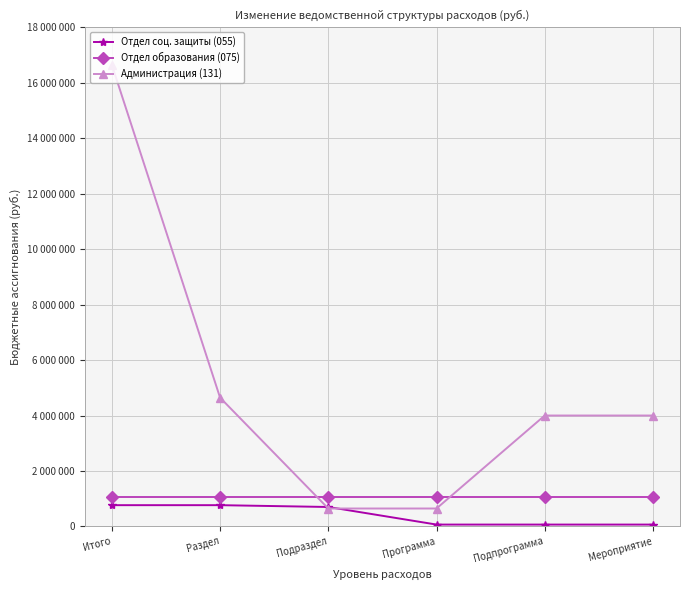

What are all the series names shown in the legend?

Отдел соц. защиты (055), Отдел образования (075), Администрация (131)